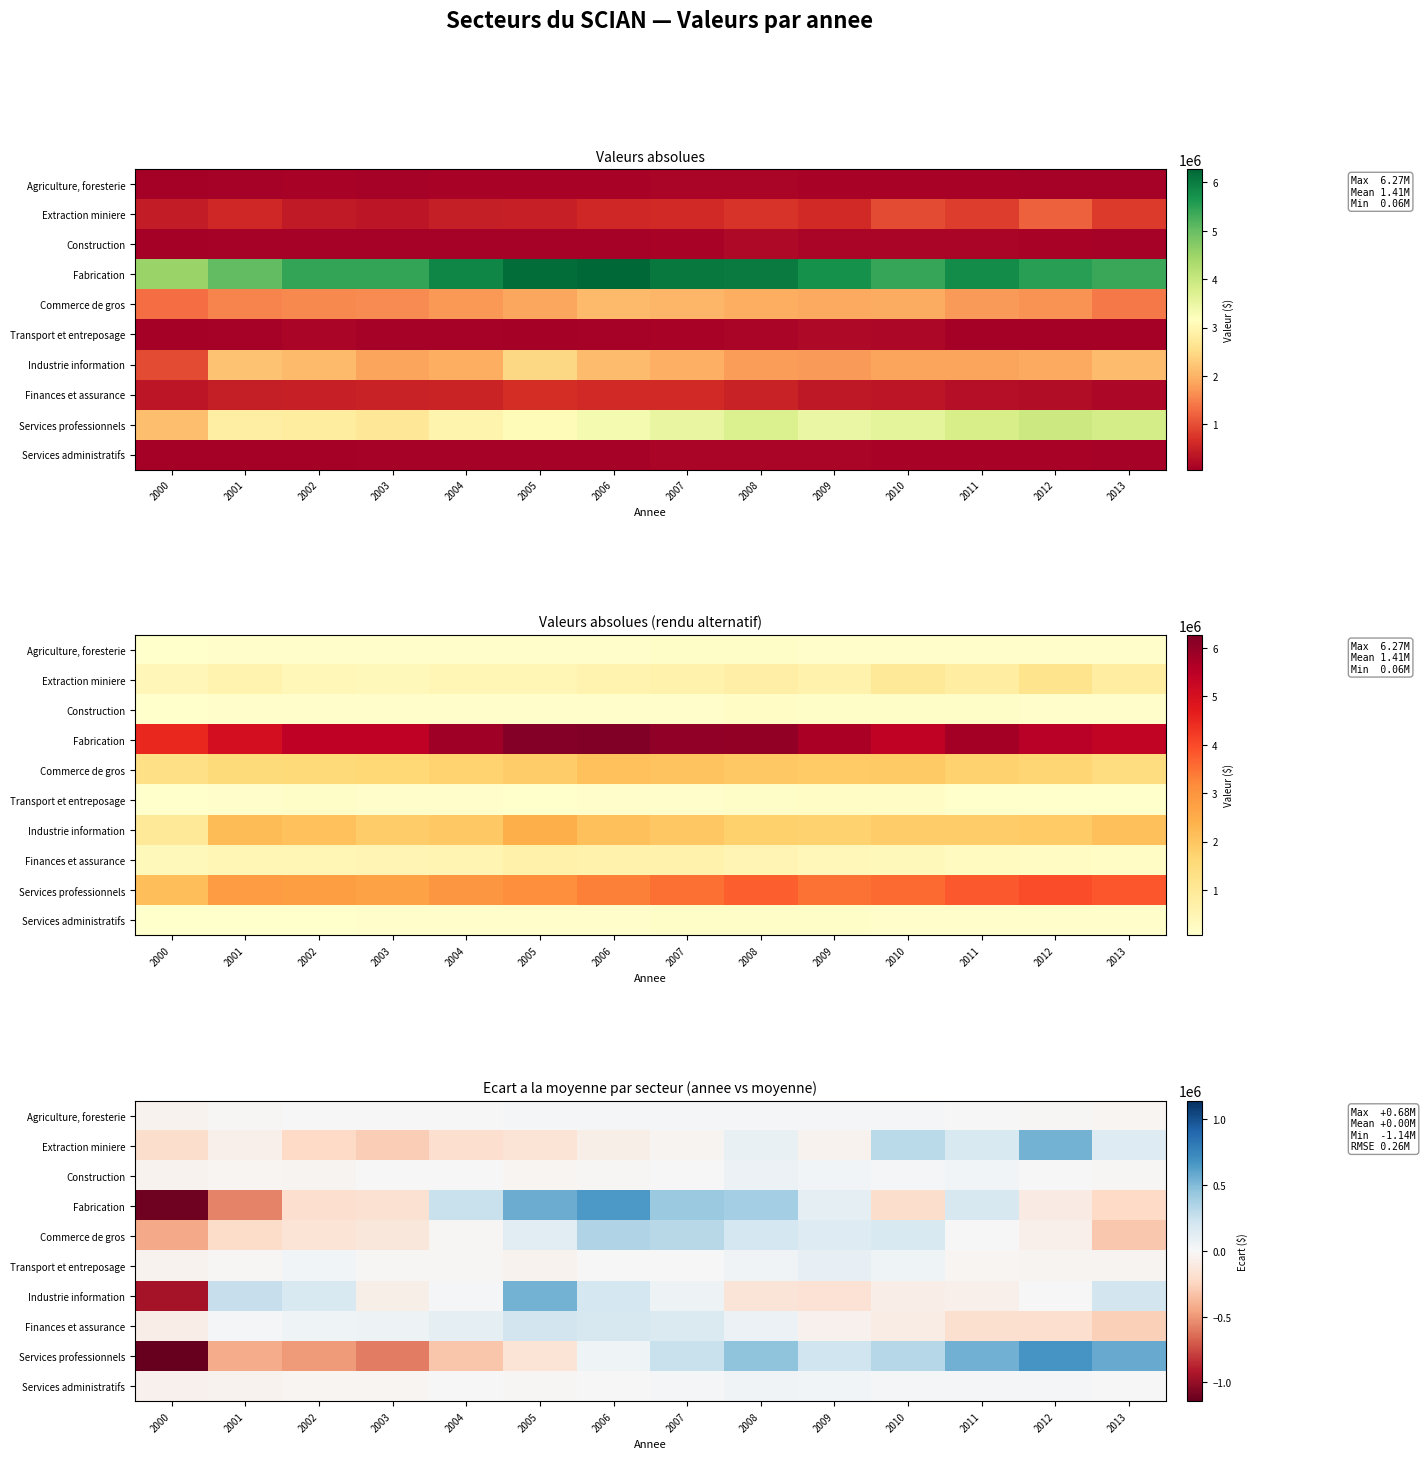

At how many categories does at least one series exceed -105711?

14